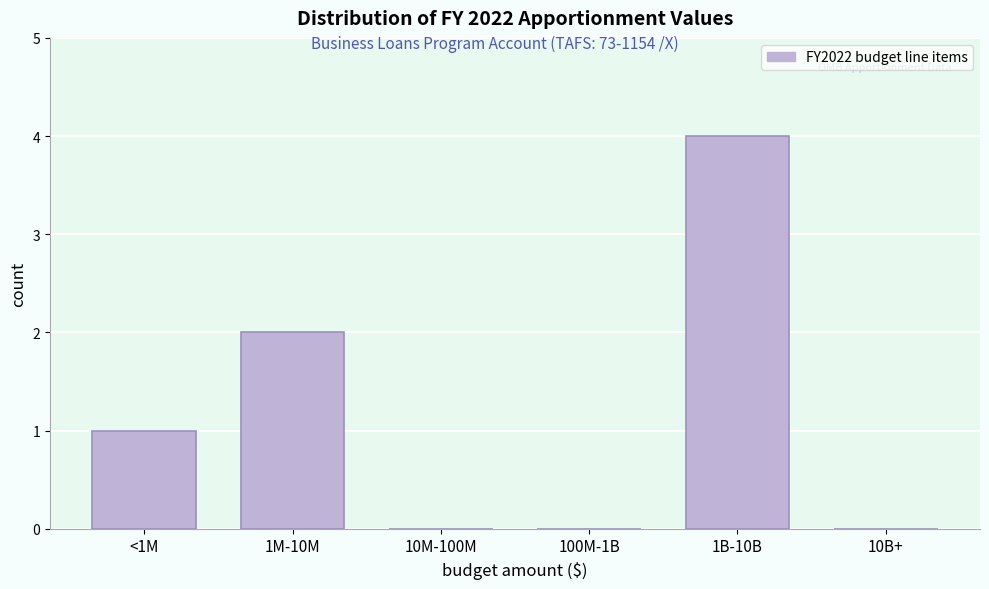

Reading right to left, what are all the values shown in this chart?

10B+=0	1B-10B=4	100M-1B=0	10M-100M=0	1M-10M=2	<1M=1